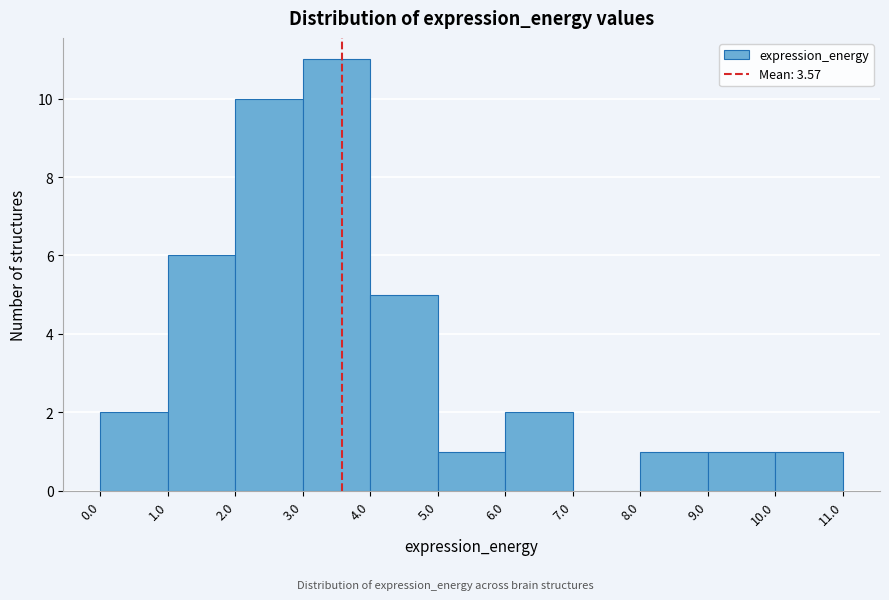

Reading left to right, list every bar in this chart as the range it spans on the x-axis followed by its height. The values are not printed on the chart, so give them approximately, as read against the axis.

0.0 to 1.0: 2
1.0 to 2.0: 6
2.0 to 3.0: 10
3.0 to 4.0: 11
4.0 to 5.0: 5
5.0 to 6.0: 1
6.0 to 7.0: 2
7.0 to 8.0: 0
8.0 to 9.0: 1
9.0 to 10.0: 1
10.0 to 11.0: 1